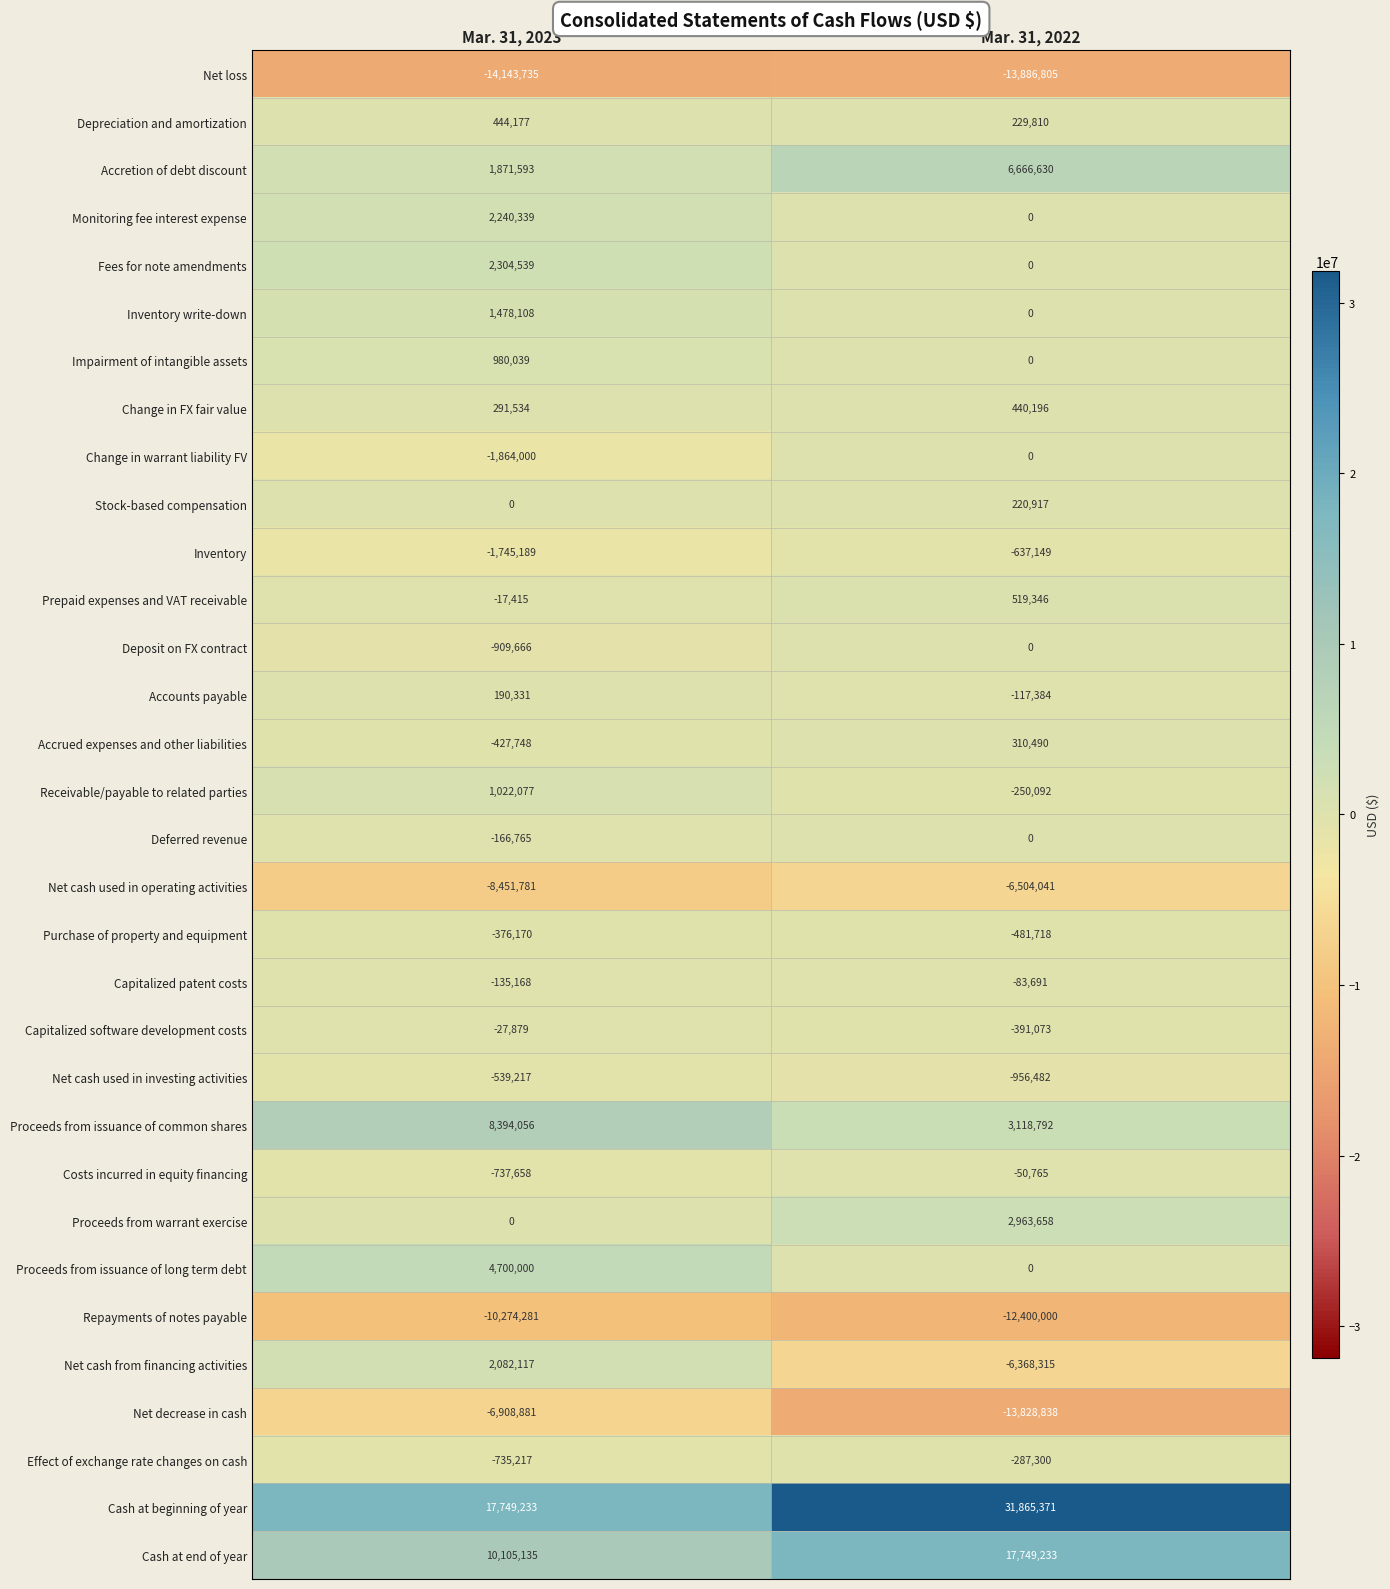

True or false: Proceeds from warrant exercise has a value of 0 at Mar. 31, 2023.

True